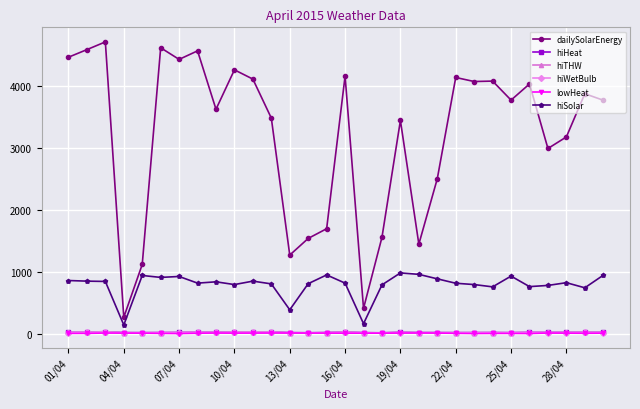

Does the chart have visible grid lines?

Yes